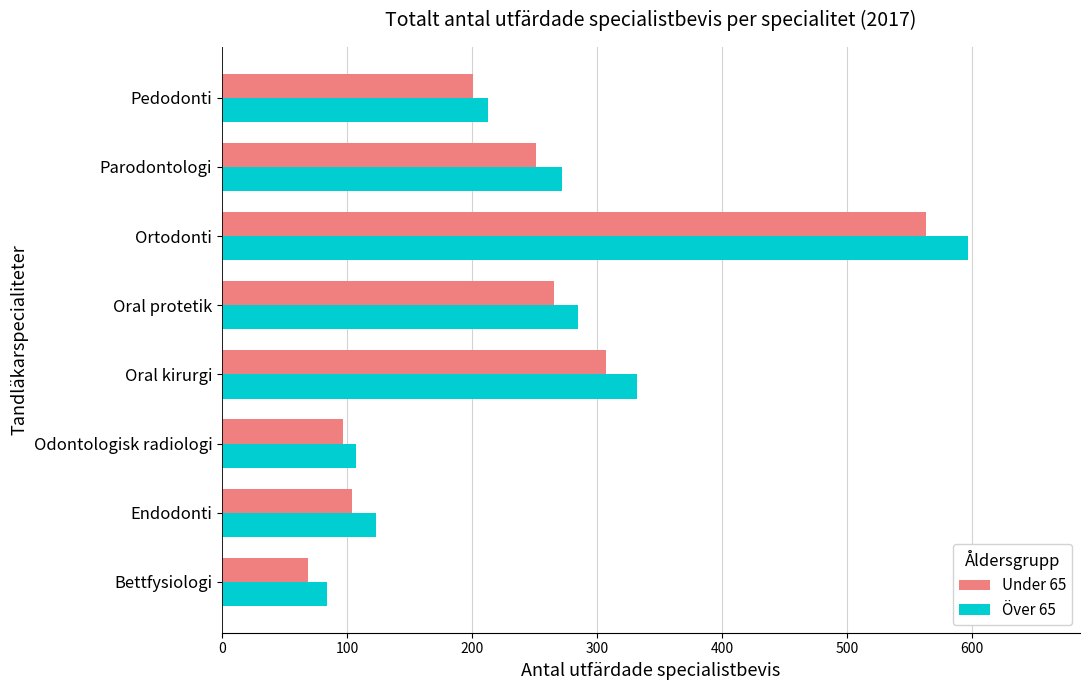

True or false: Under 65 has a value of 126 at Parodontologi.

False